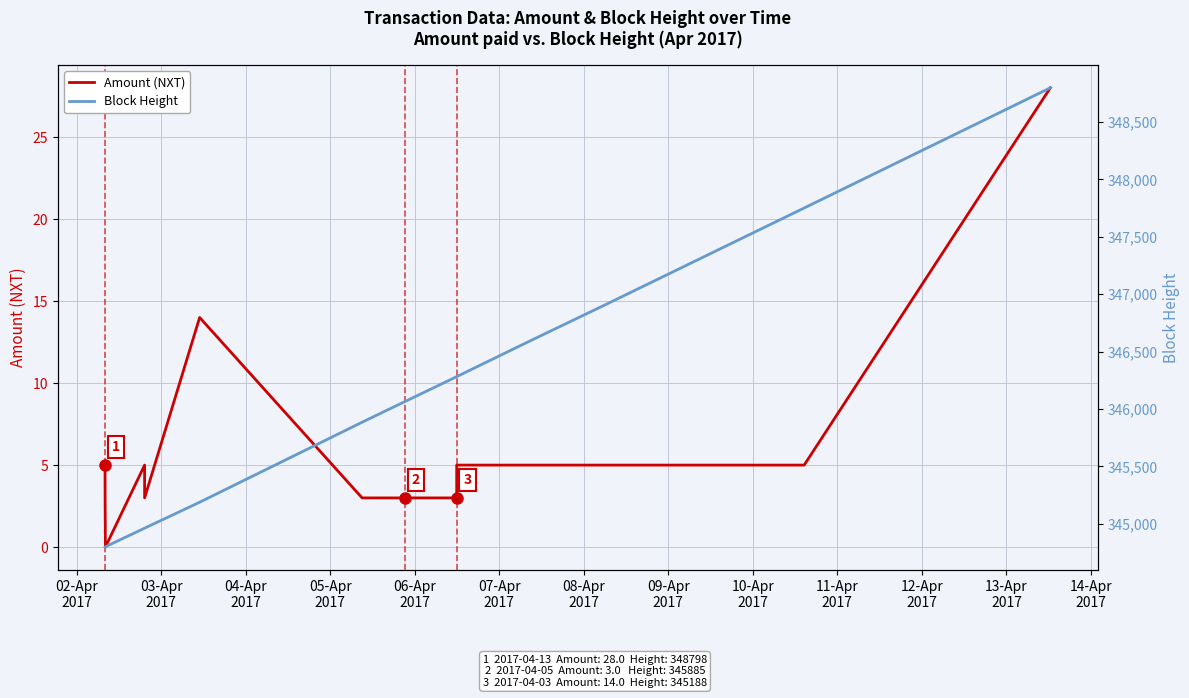

What is the label of the 6th point from the left?

07-Apr
2017